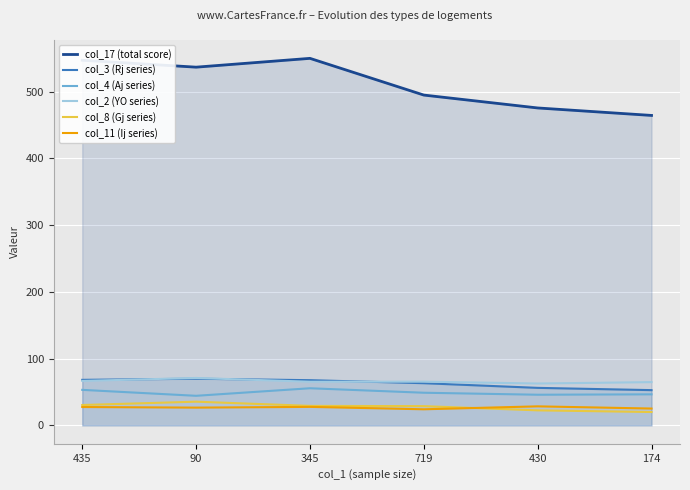

What is the highest value of the col_3 (Rj series) series?

70.0